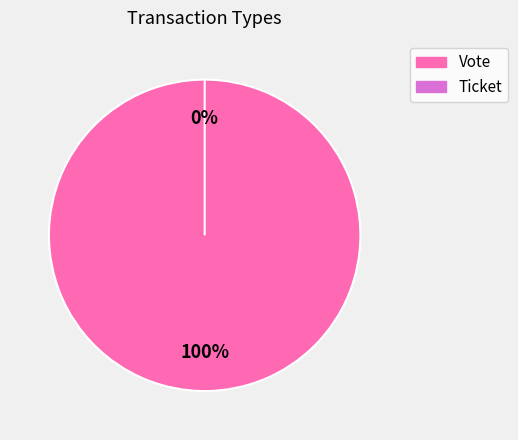

Count the number of slices in the pie.

2